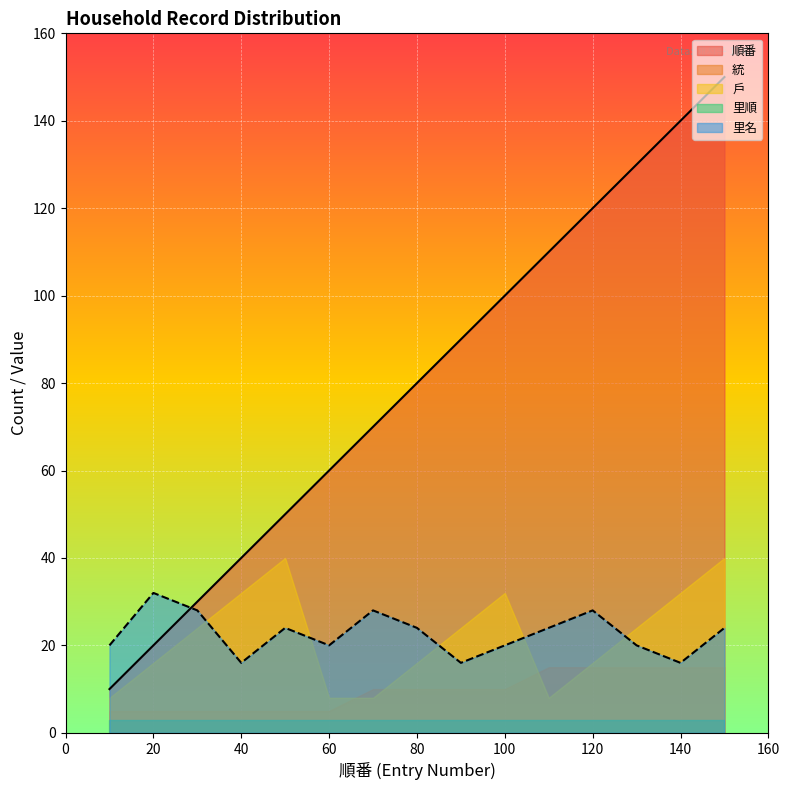

At how many categories does at least one series exceed 112?

4